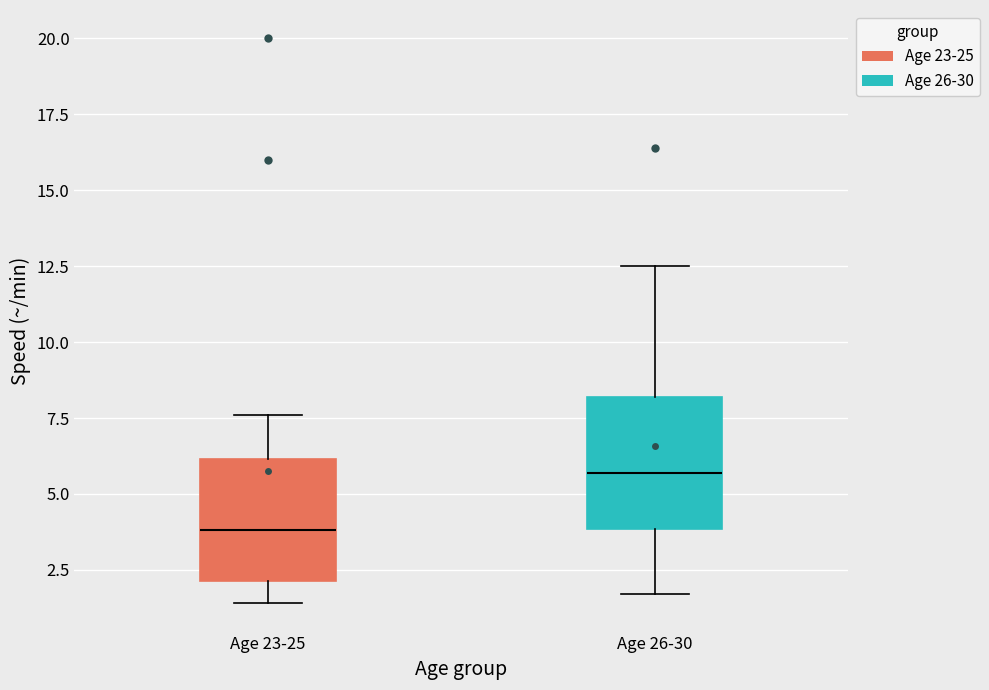

Reading left to right, read every box against the y-axis: the position of its median line, the range the box covers, and the ends of its whiskers. The values are not printed on the chart, so give them approximately, as read against the axis.

Age 23-25: median 4.0, box 2.0 to 6.0, whiskers 1.5 to 7.5
Age 26-30: median 5.5, box 4.0 to 8.0, whiskers 1.5 to 12.5